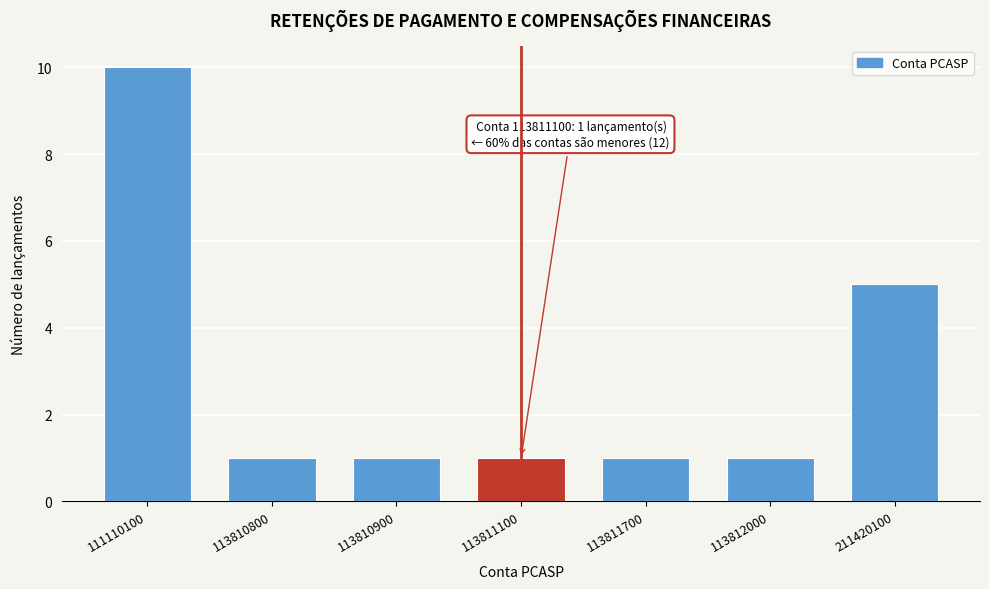

Reading left to right, extract all data points from this chart.

10	1	1	1	1	1	5